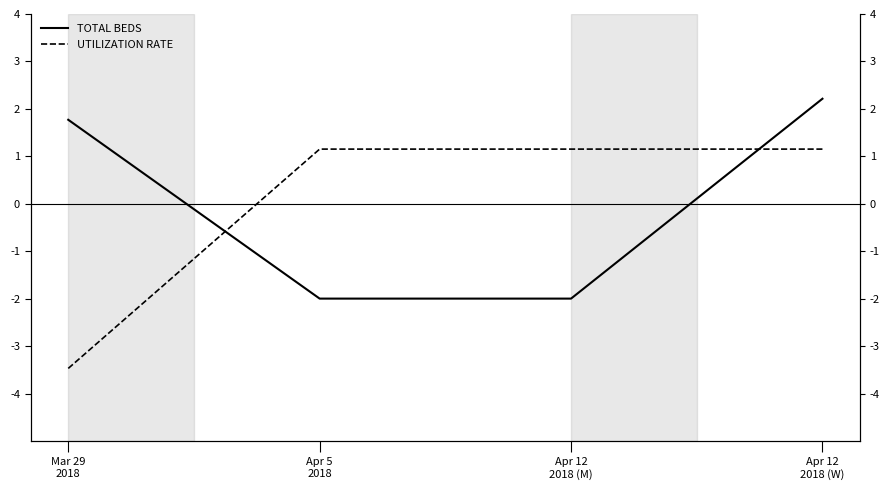

What is the difference between the highest and lowest values at Apr 12
2018 (W)?

1.1